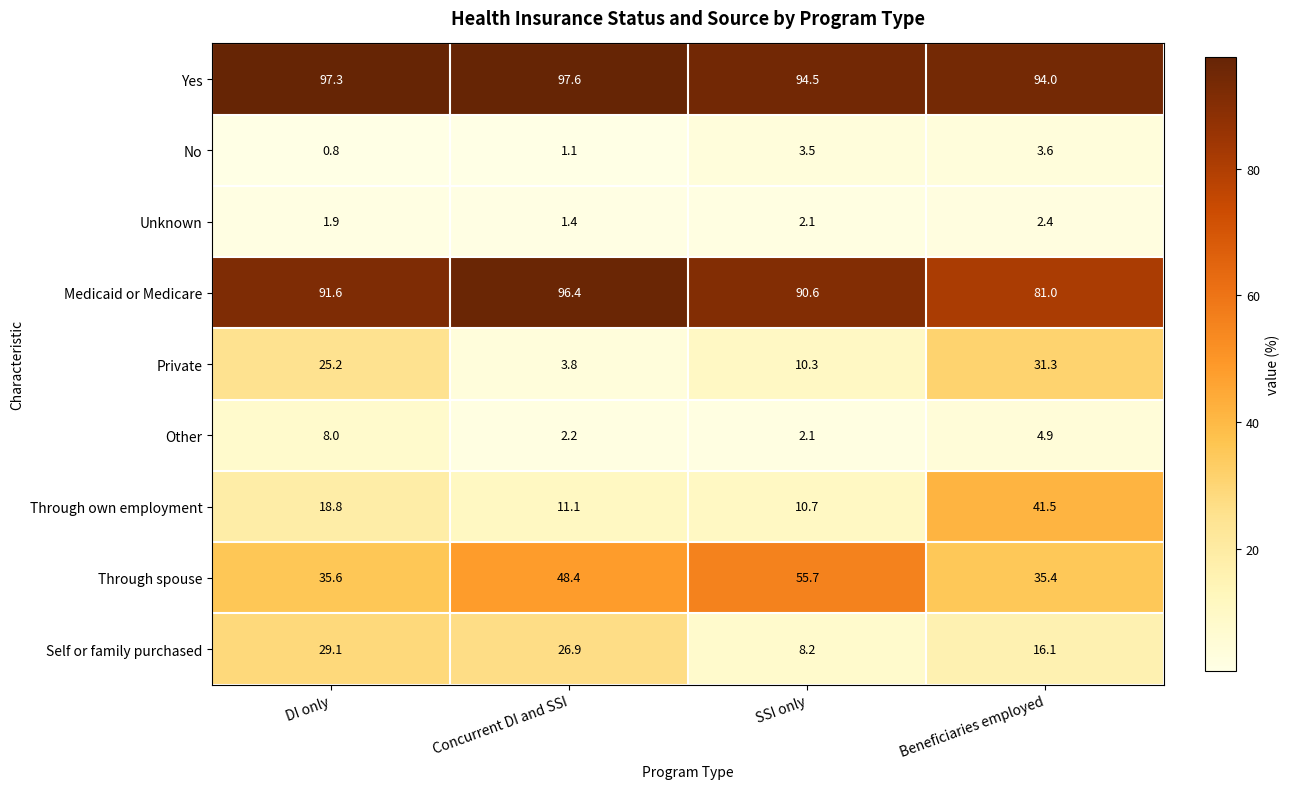

The value of Through own employment at Beneficiaries employed is 60.0. True or false?

False